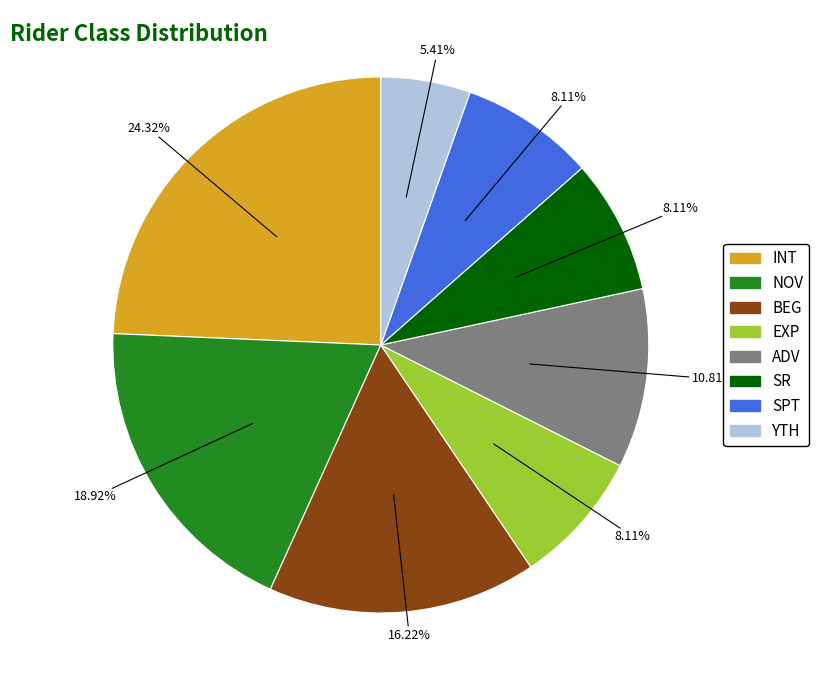

To the nearest percent, what is the difference between the INT and ADV slice percentages?

14%